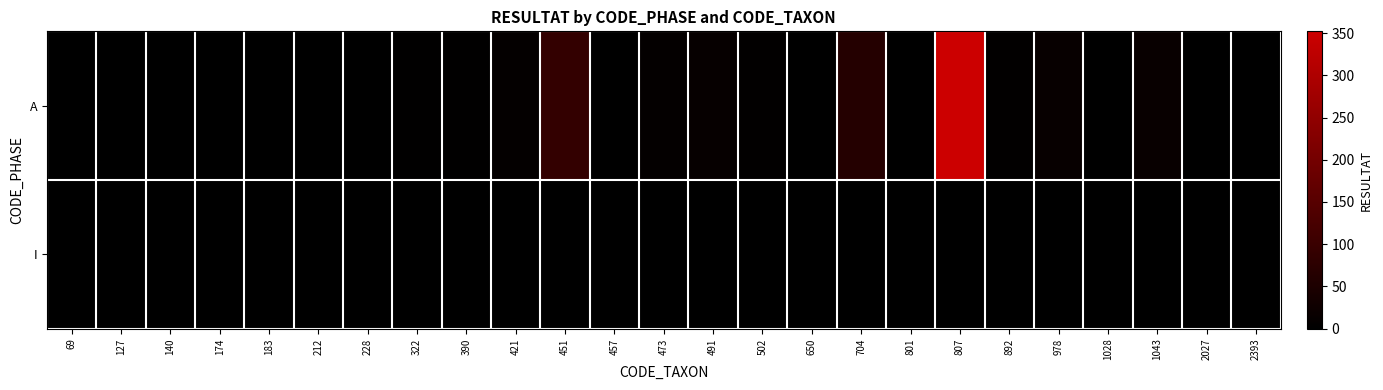

Reading left to right, what are all the values shown in this chart?

A: 69=1	127=2	140=0	174=0	183=0	212=1	228=1	322=3	390=4	421=7	451=88	457=2	473=8	491=12	502=5	650=1	704=64	801=2	807=352	892=5	978=13	1028=1	1043=14	2027=1	2393=1
I: 69=0	127=0	140=0	174=0	183=0	212=0	228=0	322=0	390=0	421=0	451=0	457=0	473=0	491=0	502=0	650=0	704=0	801=0	807=0	892=0	978=0	1028=0	1043=0	2027=0	2393=0